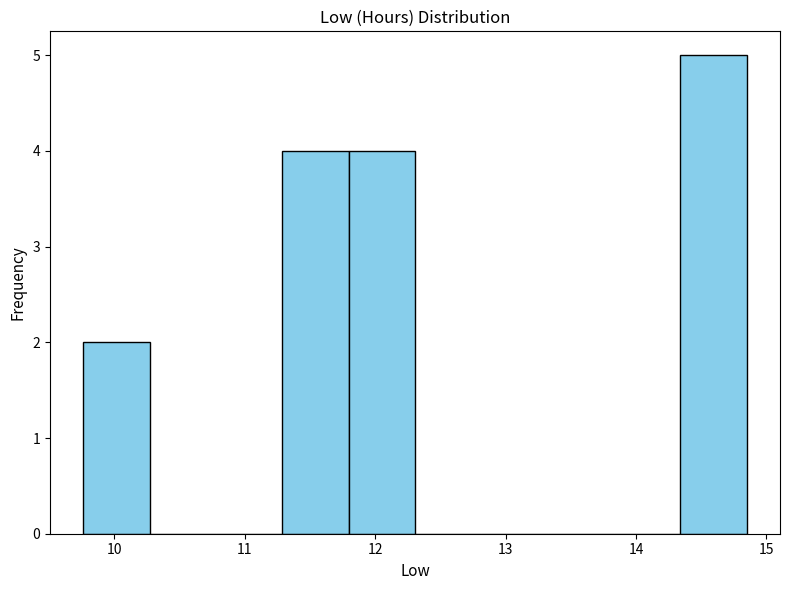

What is the height of the bar covering 14.3 to 14.9 on the x-axis? Neither the bar edges nor the heights are printed on the chart, so give them approximately, as read against the axes.

5